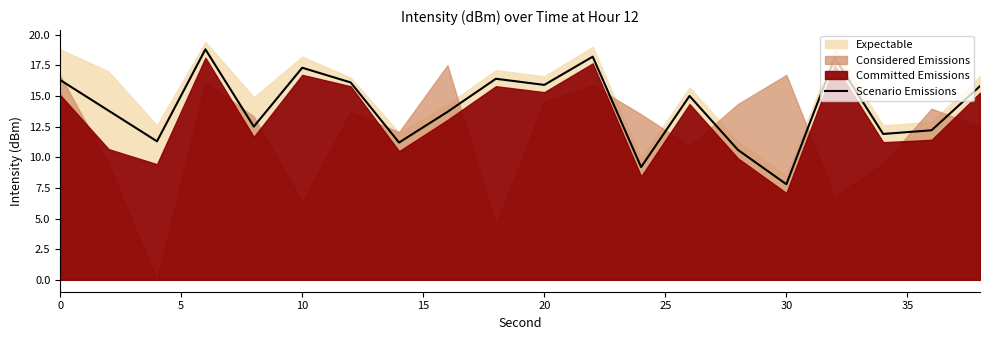

What is the maximum value for Scenario Emissions?

18.8